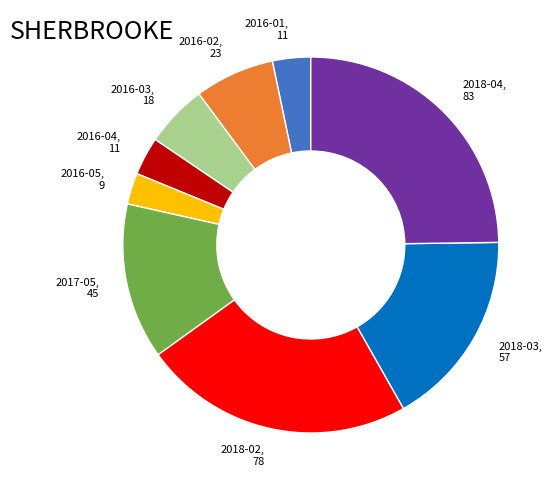

Is there a majority slice in this chart?

No